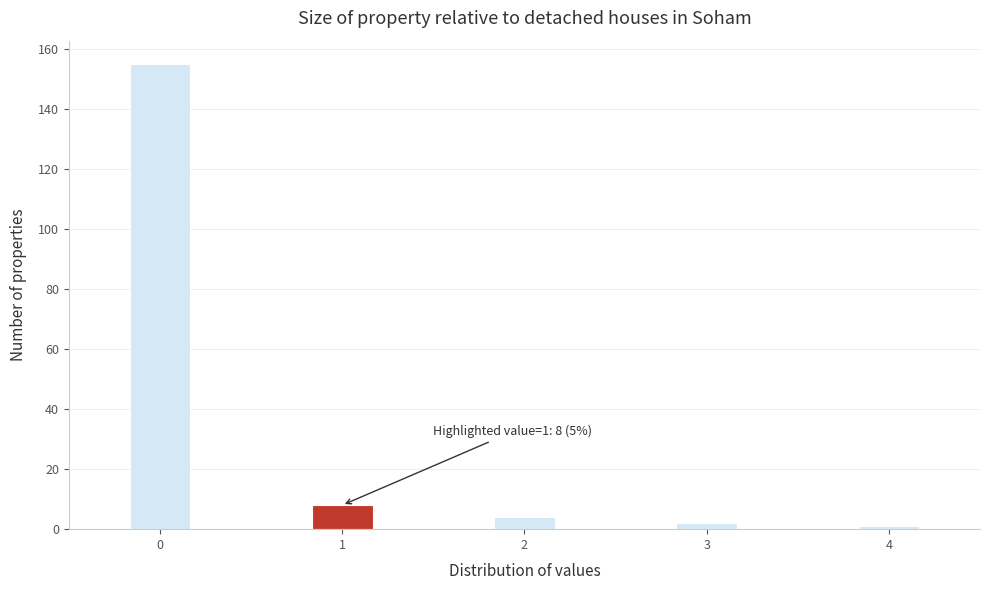

Read against the x-axis, roughly where is the centre of the tallest bar?

0.0